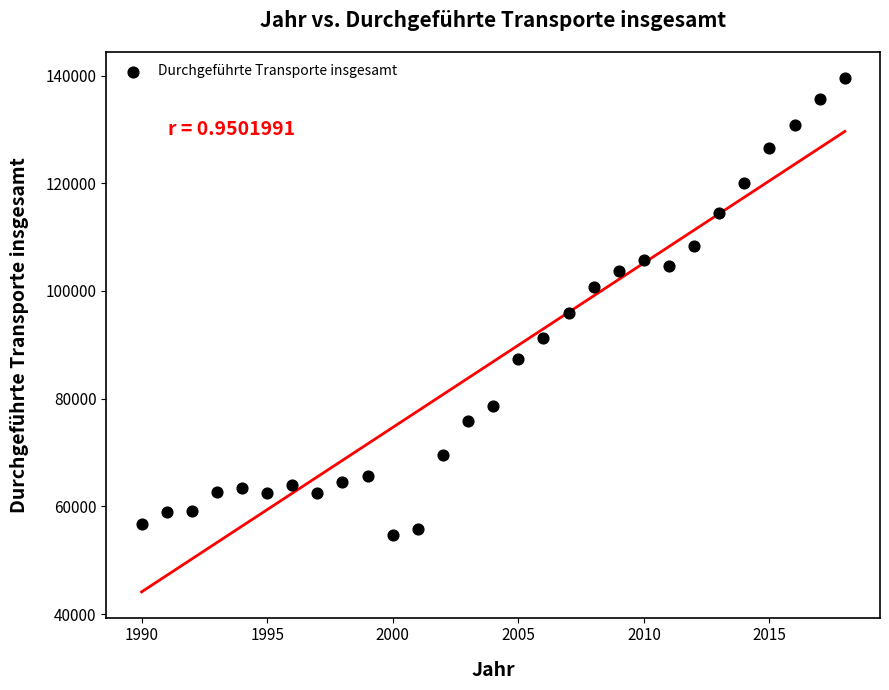

What is the range of X values (max minus min)?

28